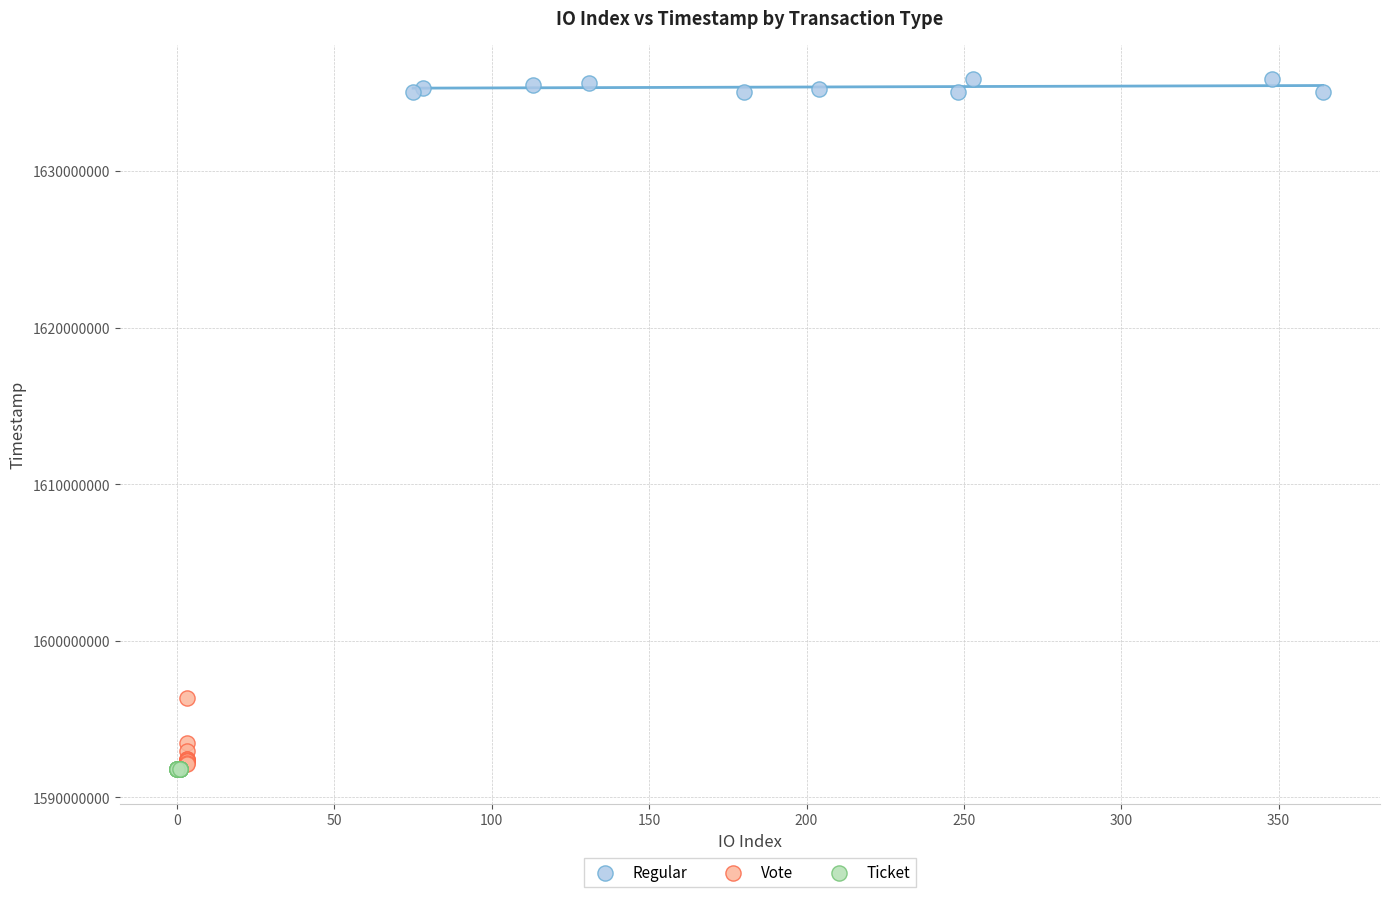

What are all the series names shown in the legend?

Regular, Vote, Ticket